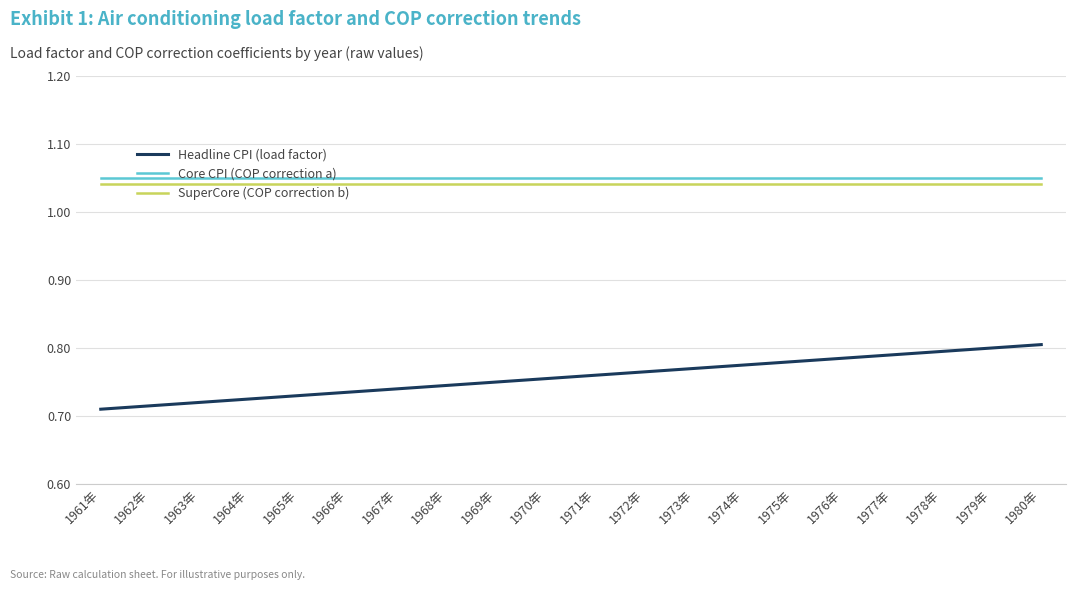

What position from the right is 1969年?

12